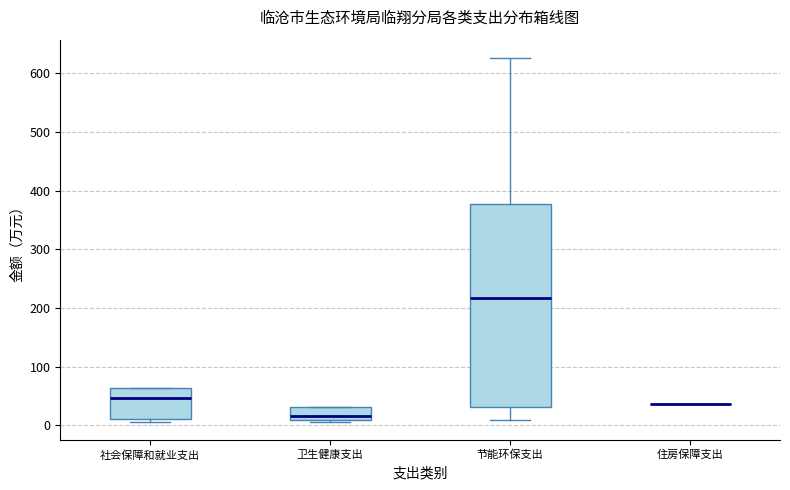

Which box is the tallest, from its lower edge to its upper edge?

节能环保支出